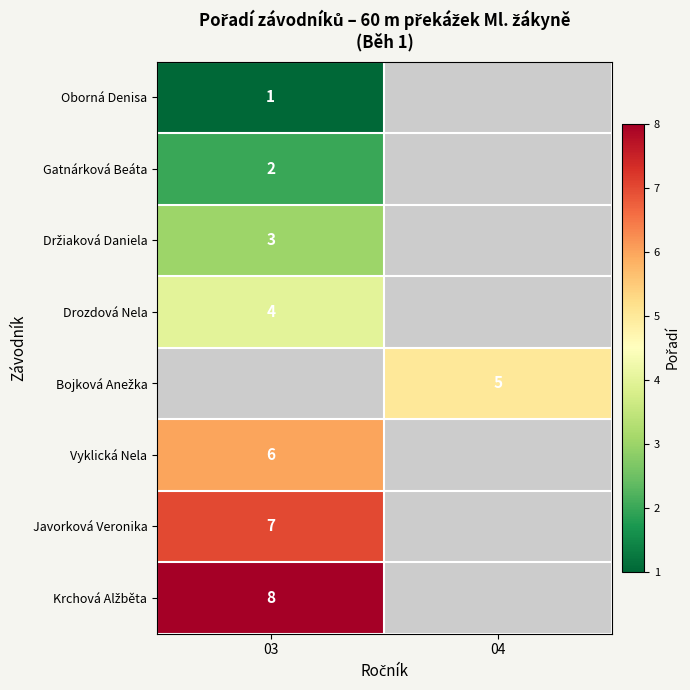

The Gatnárková Beáta series shows 3 at 03. True or false?

False